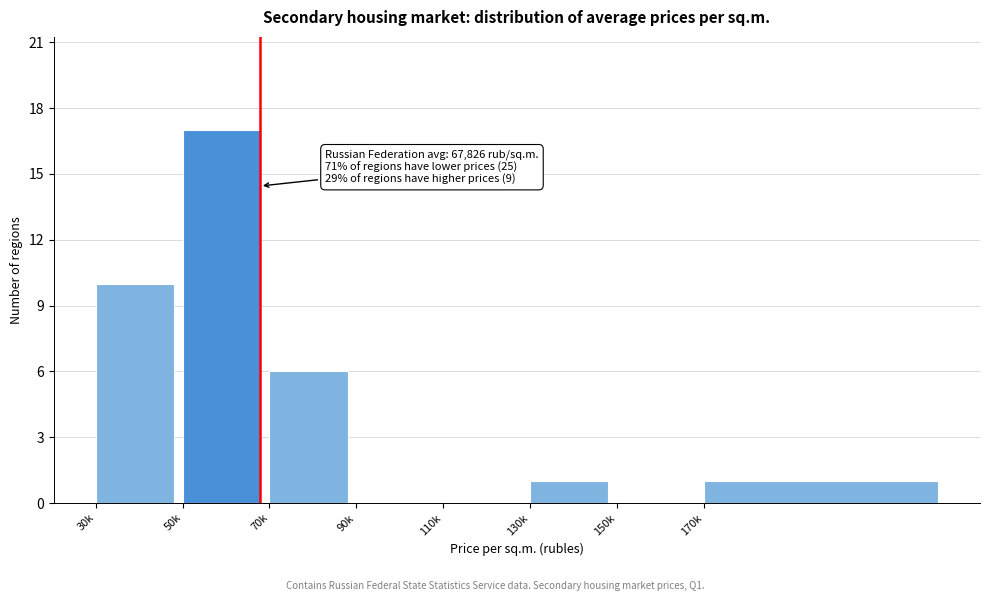

Reading left to right, what are all the values shown in this chart?

30k=10	50k=17	70k=6	90k=0	110k=0	130k=1	150k=0	170k=1